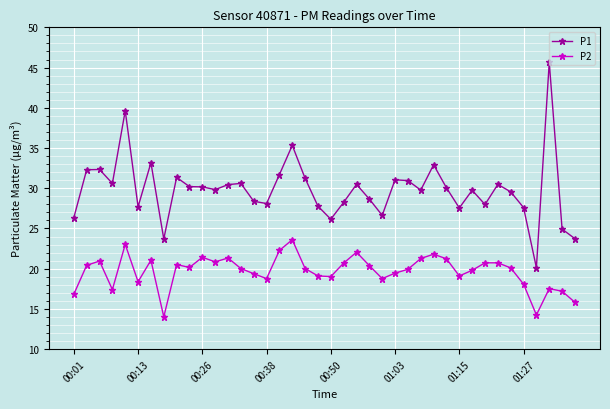

True or false: P1 and P2 cross at least once.

False